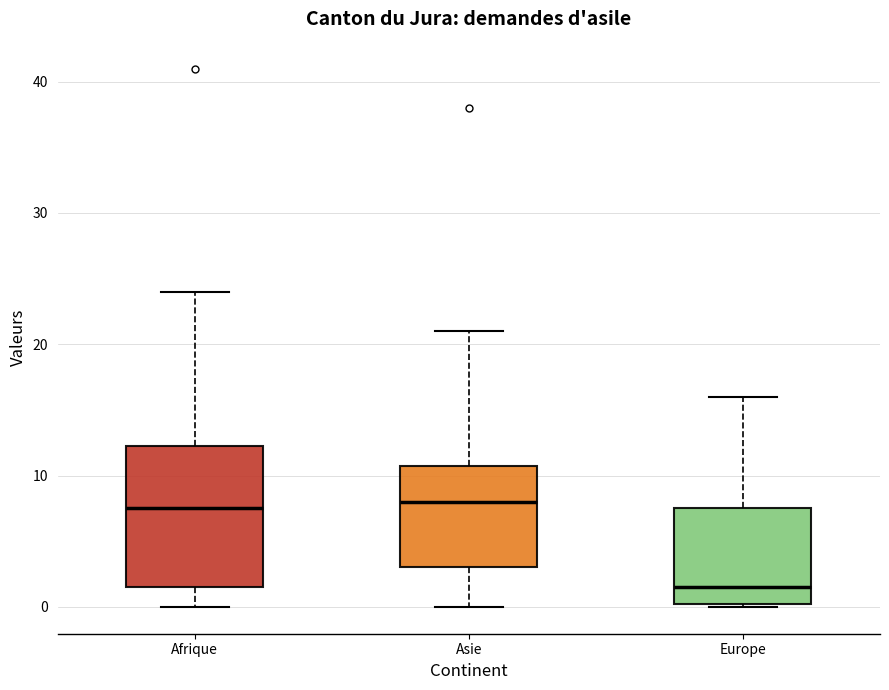

Reading left to right, read every box against the y-axis: the position of its median line, the range the box covers, and the ends of its whiskers. The values are not printed on the chart, so give them approximately, as read against the axis.

Afrique: median 8, box 2 to 12, whiskers 0 to 24
Asie: median 8, box 3 to 11, whiskers 0 to 21
Europe: median 2, box 0 to 8, whiskers 0 to 16